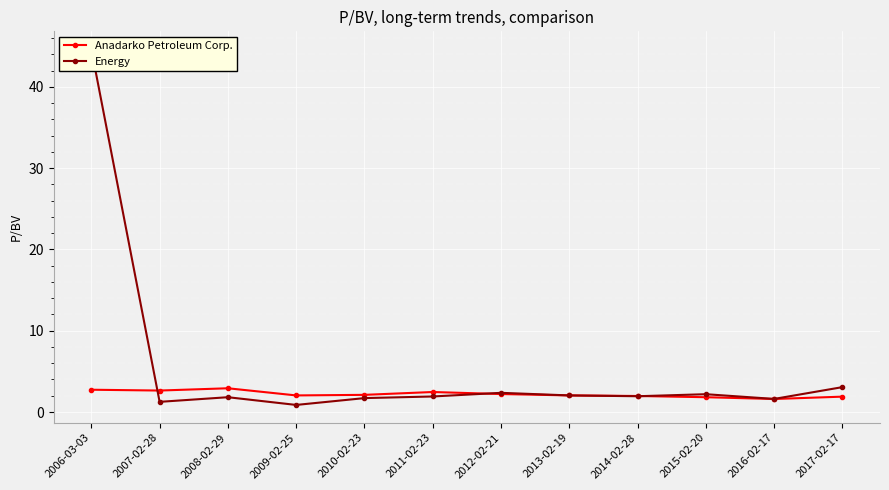

What is the greatest value displayed?

44.6